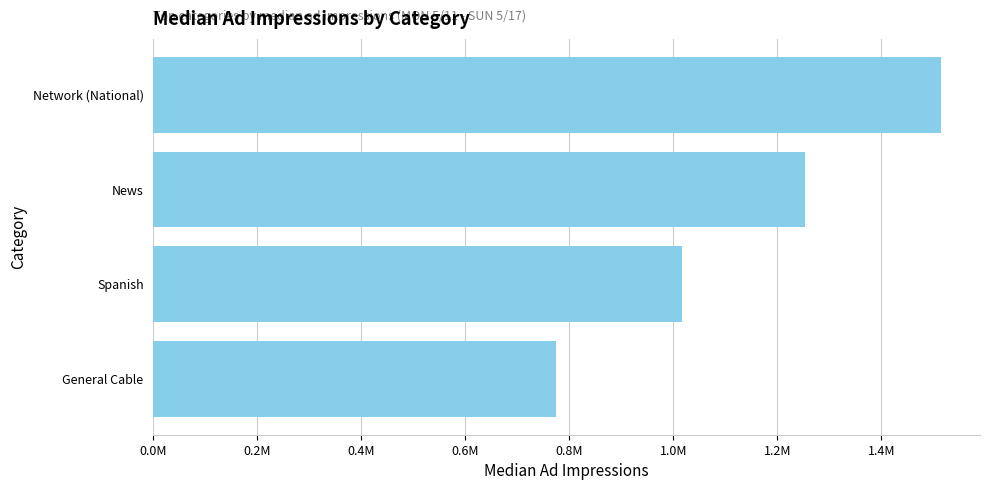

Are the bars horizontal?

Yes